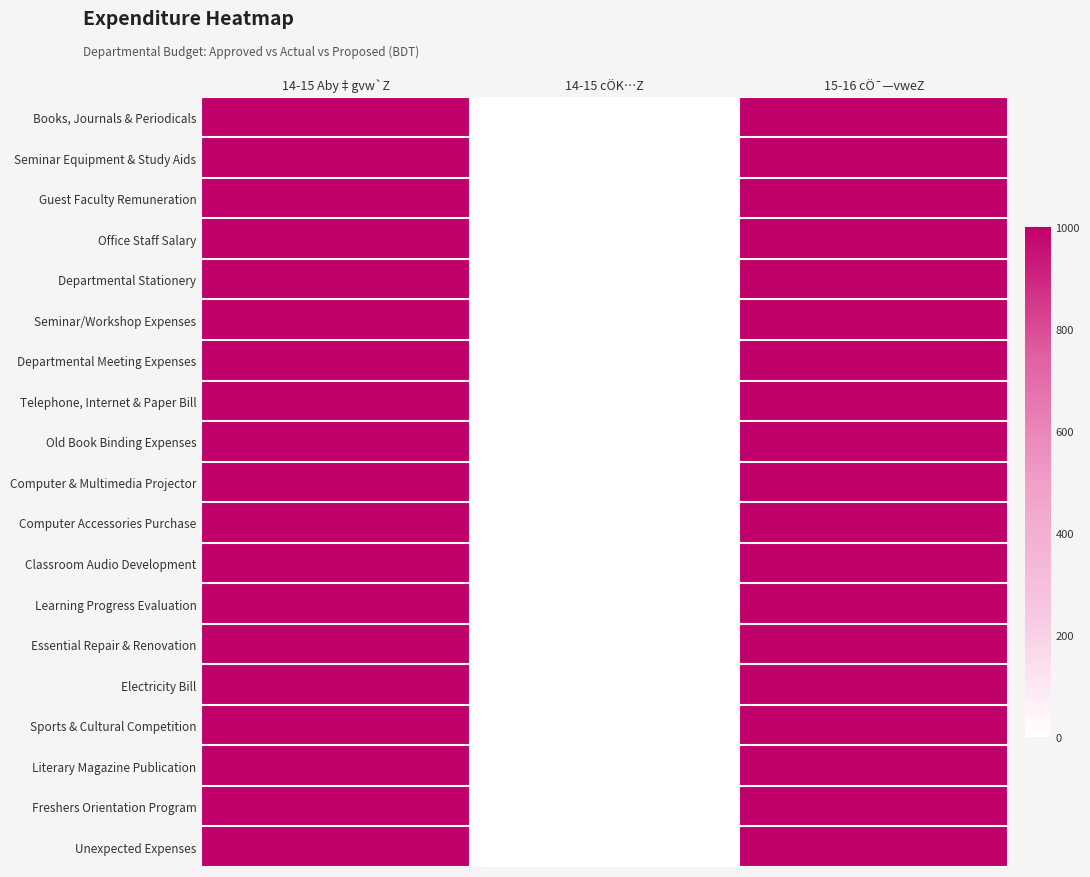

Between 14-15 Aby‡gvw`Z and 14-15 cÖK…Z, which series saw the biggest shift?

Books, Journals & Periodicals